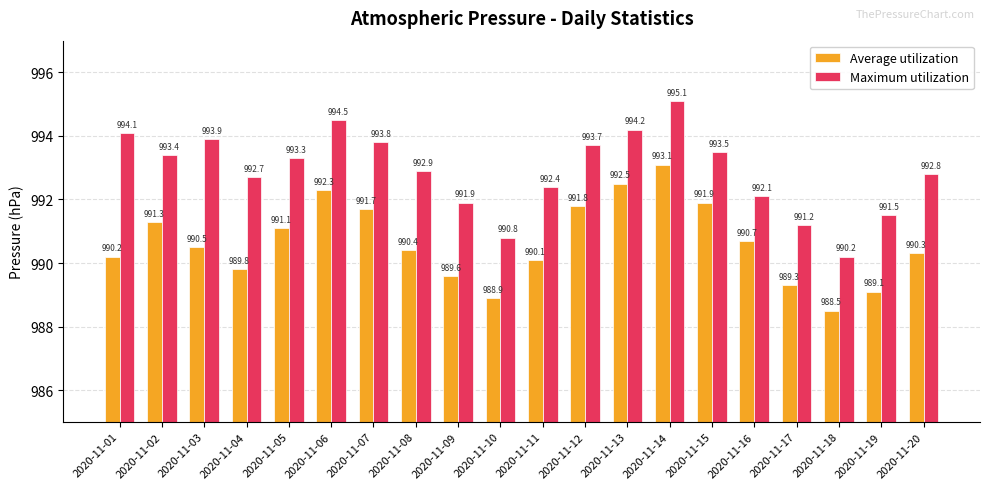

Which series changed the most between 2020-11-14 and 2020-11-17?

Maximum utilization